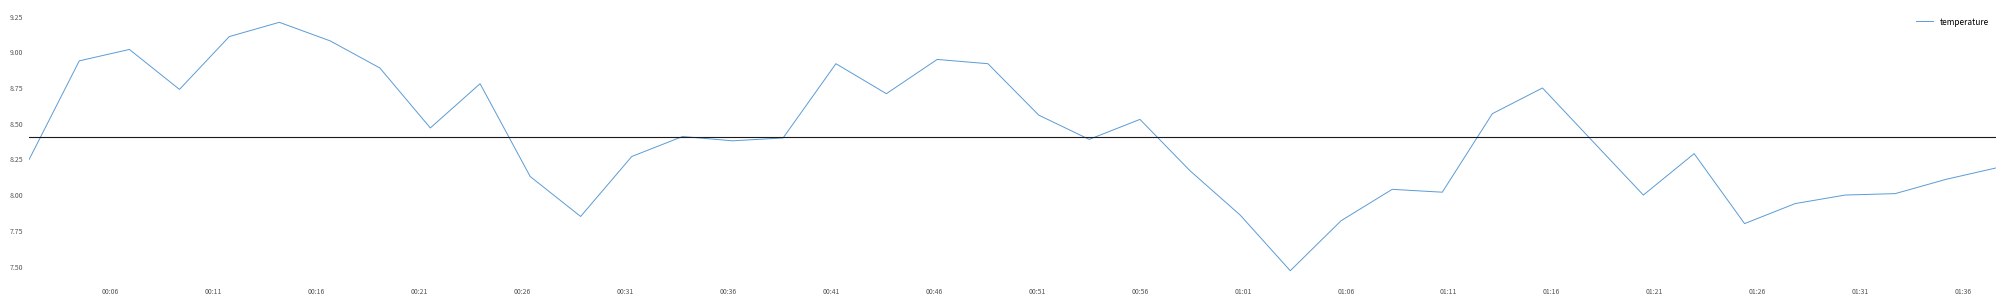

How many lines are shown in the chart?

1